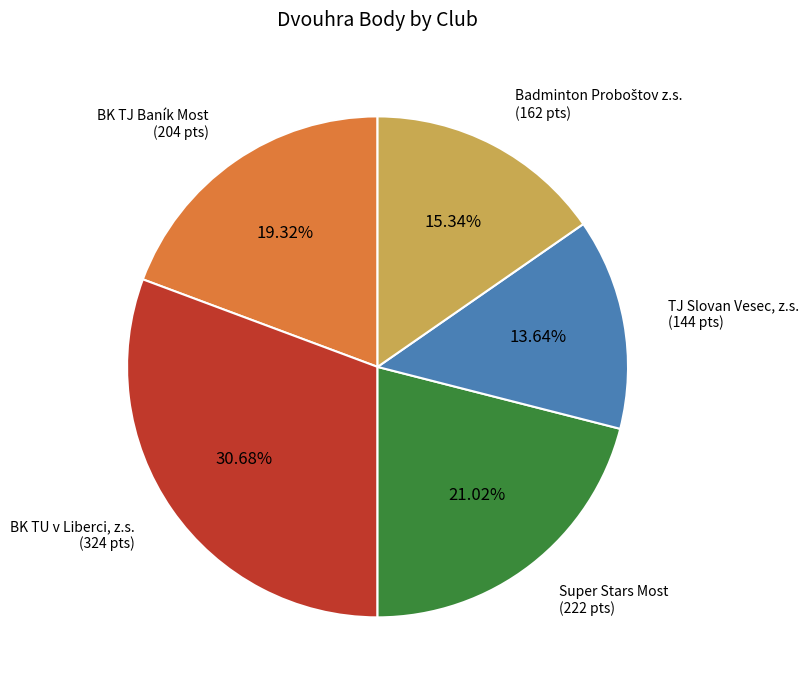

Does any single category account for the majority?

No